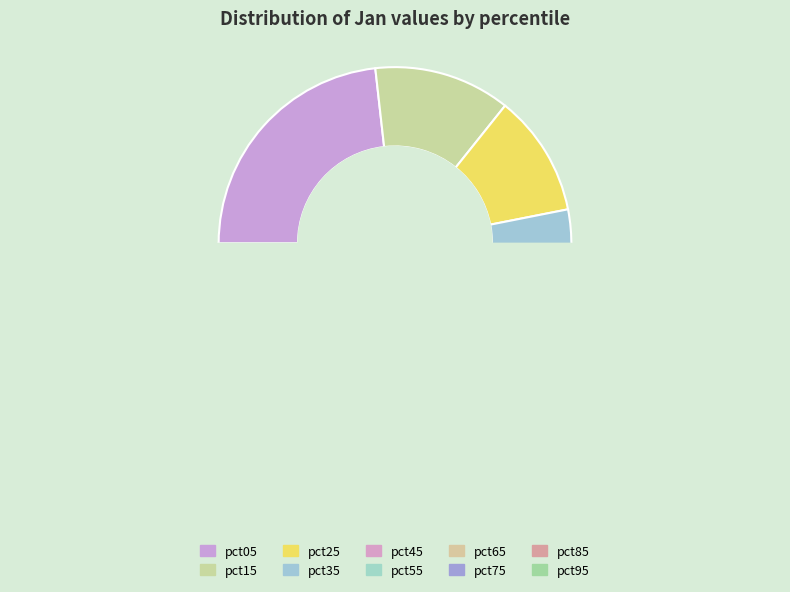

Is there a majority slice in this chart?

No